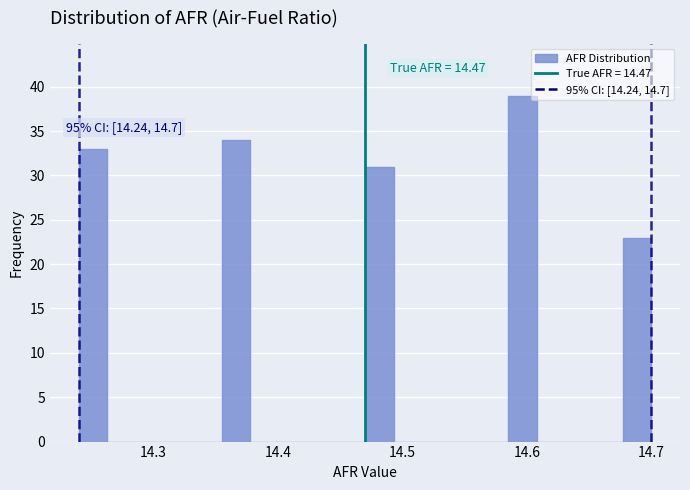

Around what value on the x-axis is the tallest bar? Give the approximate position of its centre, as read against the axis.

14.60